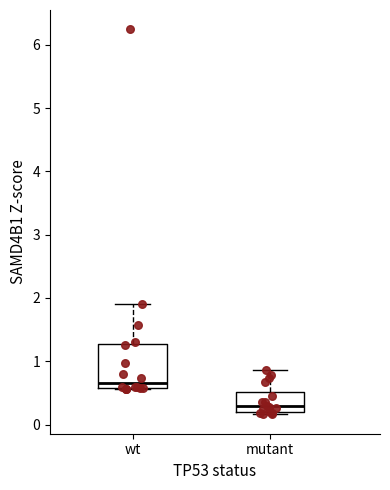

Comparing the boxes themselves (not the whiskers), which one is the tallest?

wt